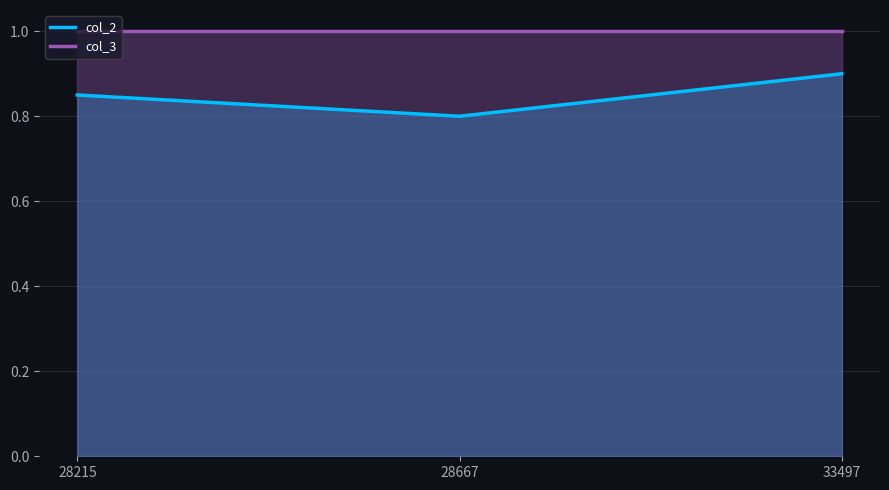

Which category has the lowest value across all series?

28667